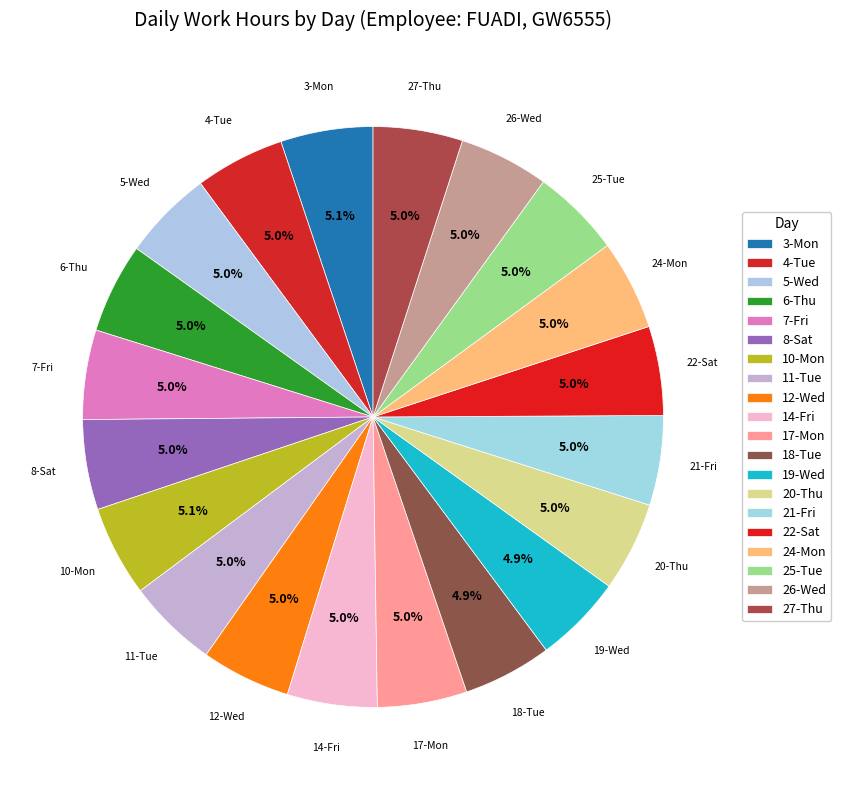

Is there any slice that represents more than half of the pie?

No